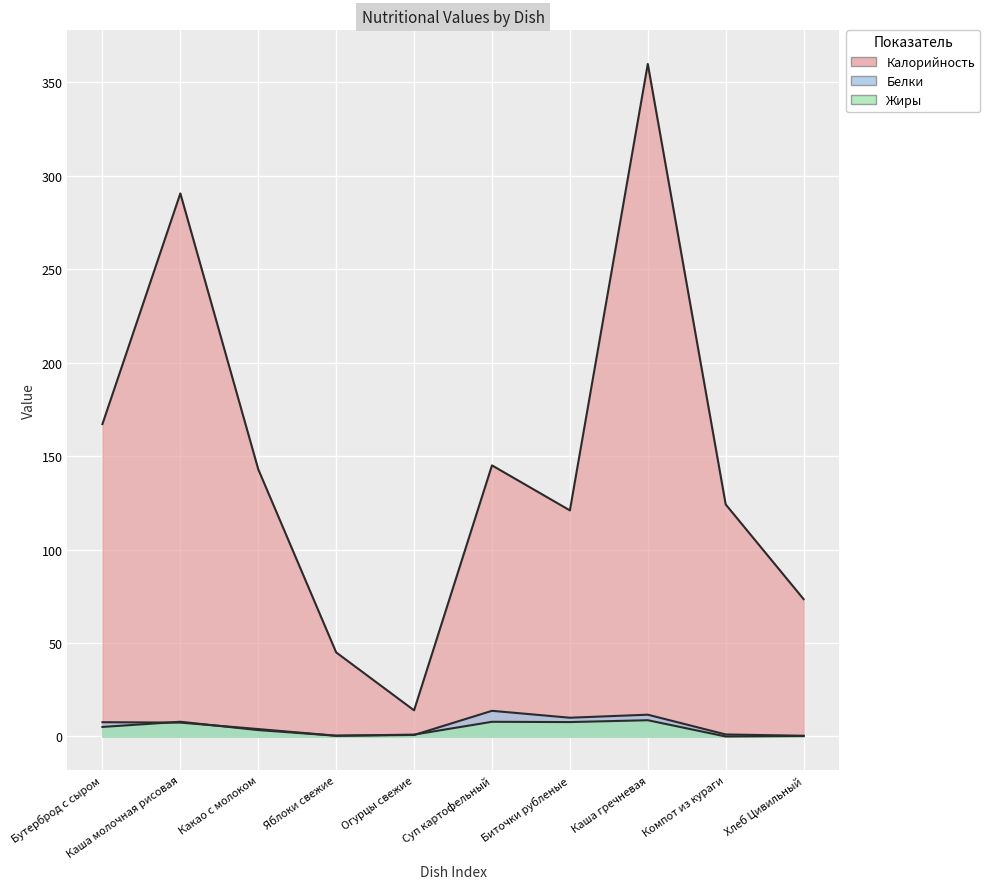

True or false: Белки has more than 0 points higher than both neighbors.

True